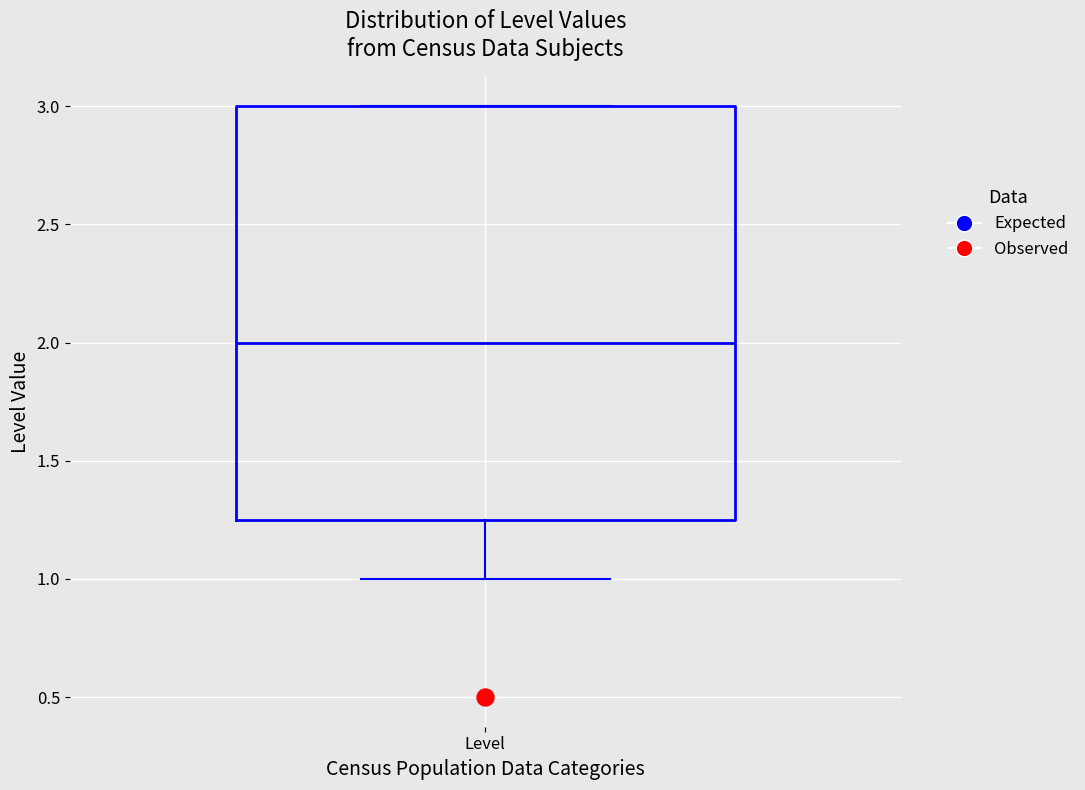

Where is the upper edge of the box for Level on the y-axis? The values are not printed on the chart, so give them approximately, as read against the axis.

3.00